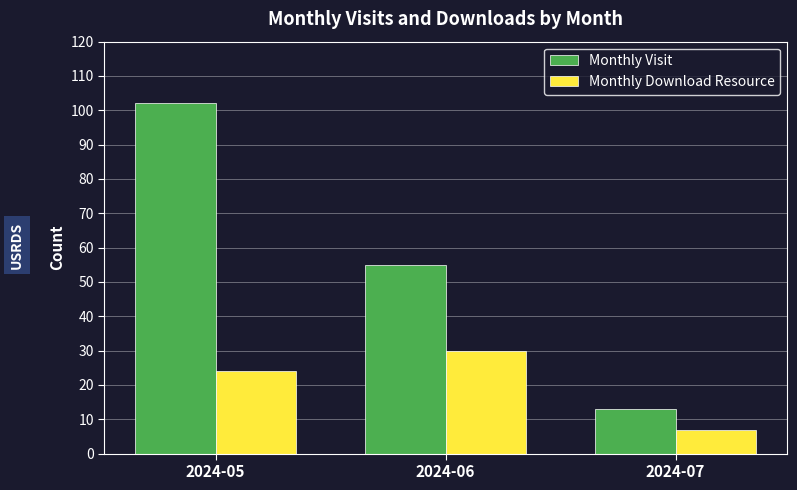

What is the average value of the Monthly Visit series?

57